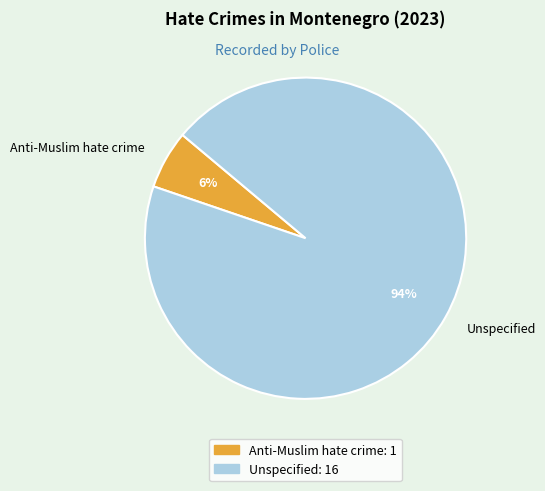

Approximately how many times larger is the value at Anti-Muslim hate crime compared to Unspecified?

0.1